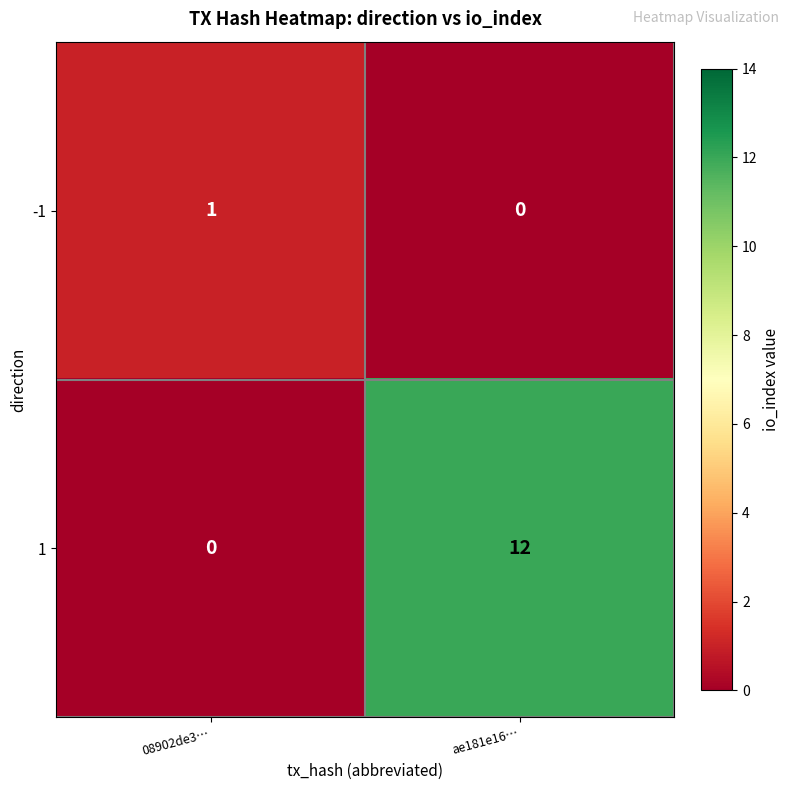

Reading left to right, what are all the values shown in this chart?

-1: 08902de3…=1	ae181e16…=0
1: 08902de3…=0	ae181e16…=12